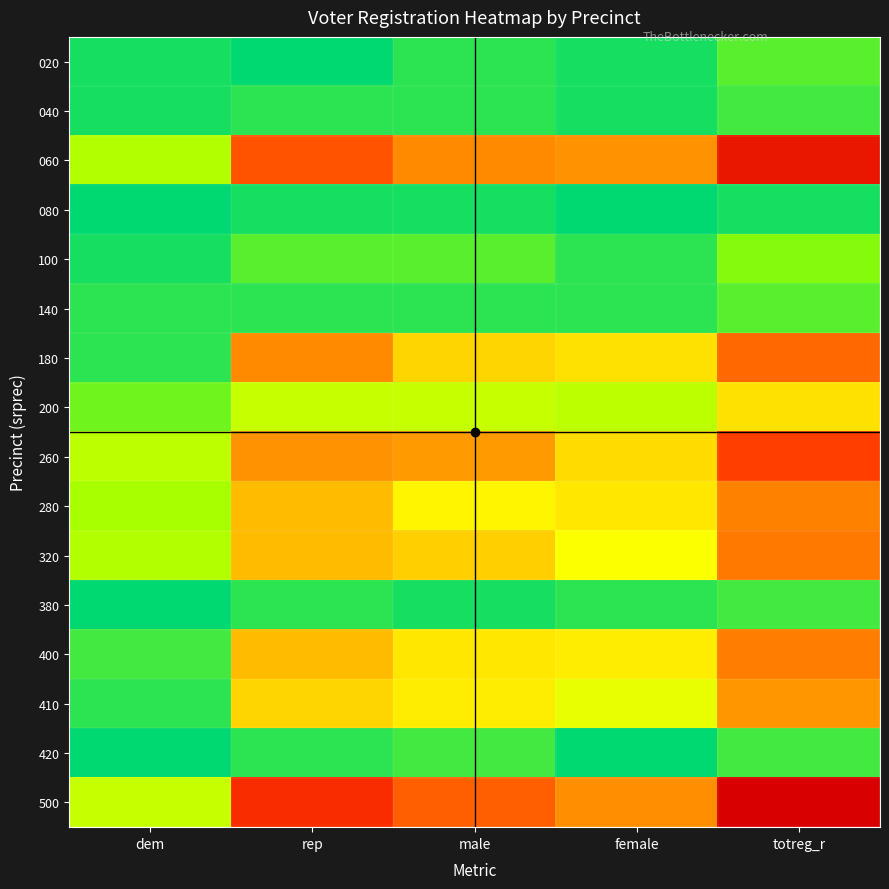

At how many categories does at least one series exceed 43?

3